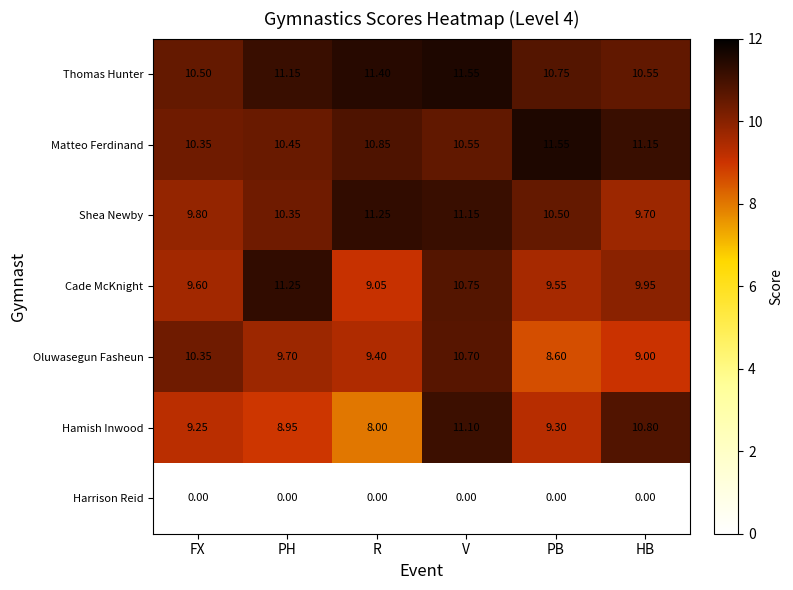

At R, list the series in order from largest to smallest.

Thomas Hunter, Shea Newby, Matteo Ferdinand, Oluwasegun Fasheun, Cade McKnight, Hamish Inwood, Harrison Reid